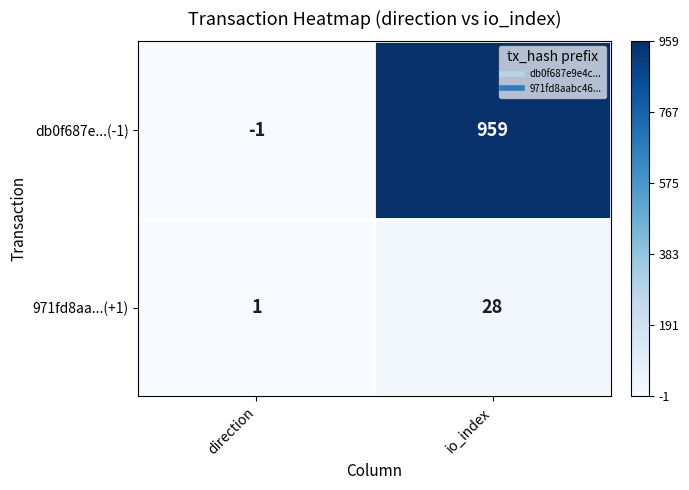

At io_index, list the series in order from largest to smallest.

db0f687e...(-1), 971fd8aa...(+1)